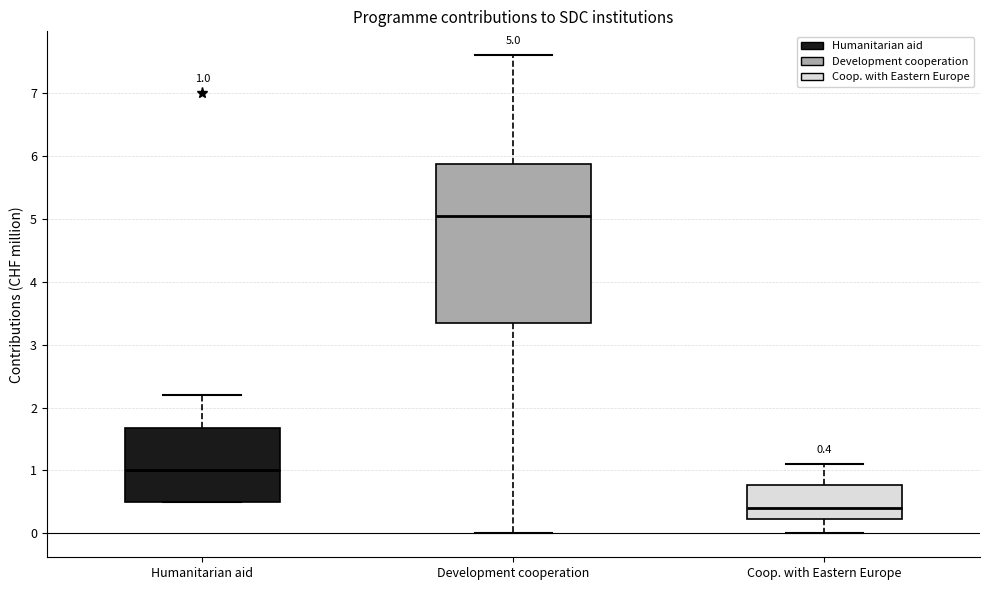

Which box has the highest median line?

Development cooperation